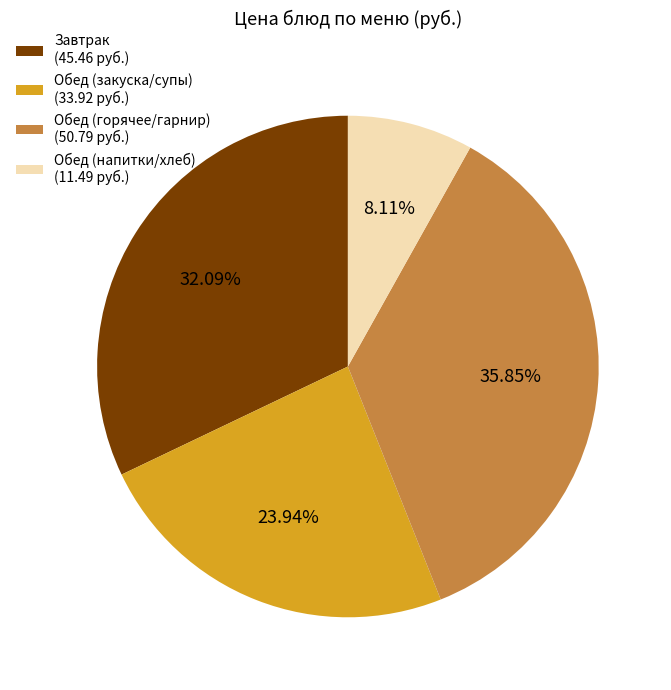

What is the largest slice in the pie chart?

Обед (горячее/гарнир) (50.79 руб.)